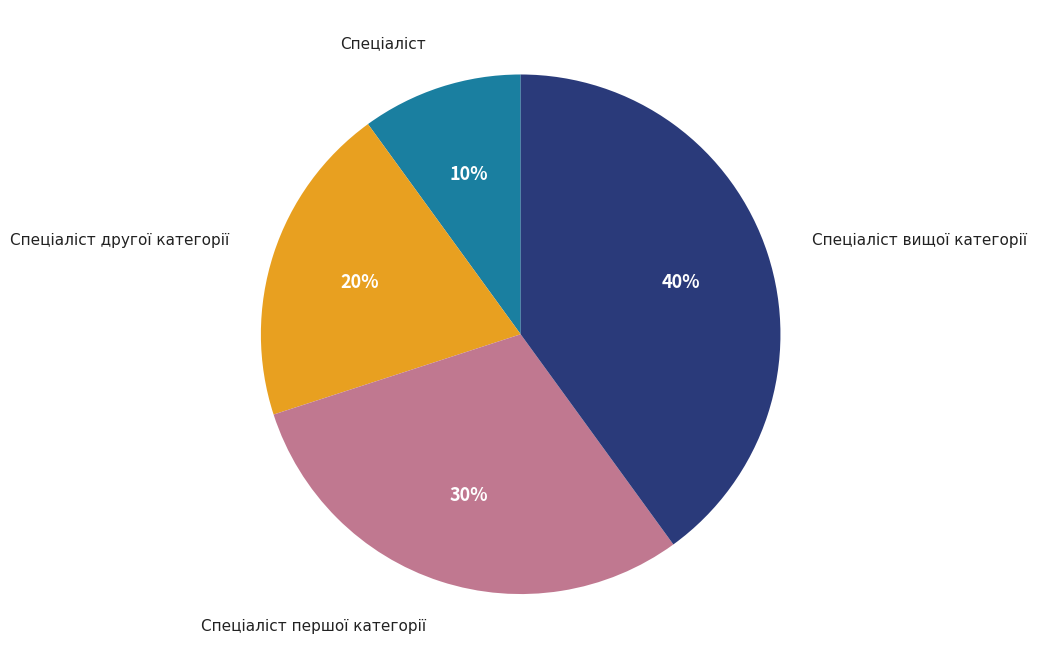

Rank the categories by value from highest to lowest.

Спеціаліст вищої категорії, Спеціаліст першої категорії, Спеціаліст другої категорії, Спеціаліст